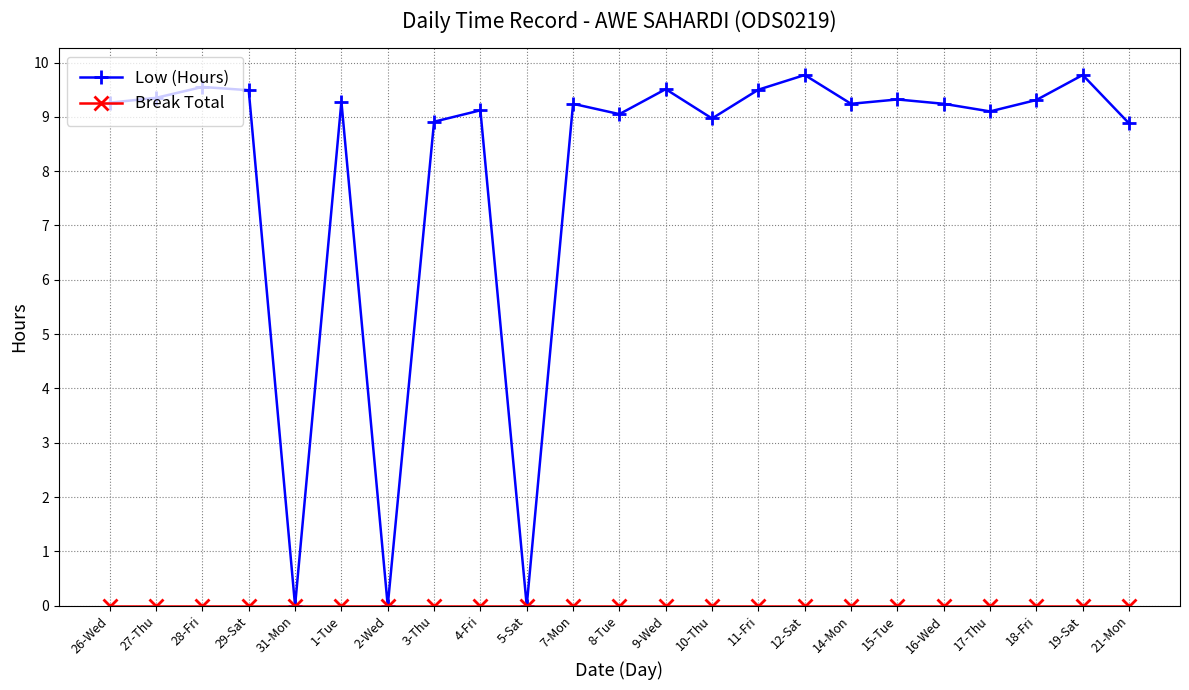

At which category does Low (Hours) reach its first local valley?

31-Mon